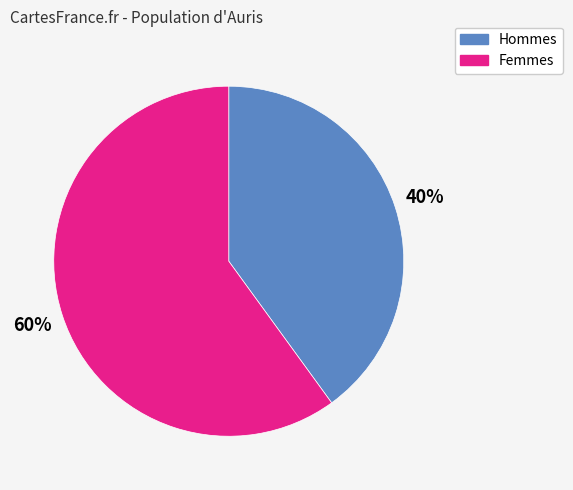

Is there any slice that represents more than half of the pie?

Yes